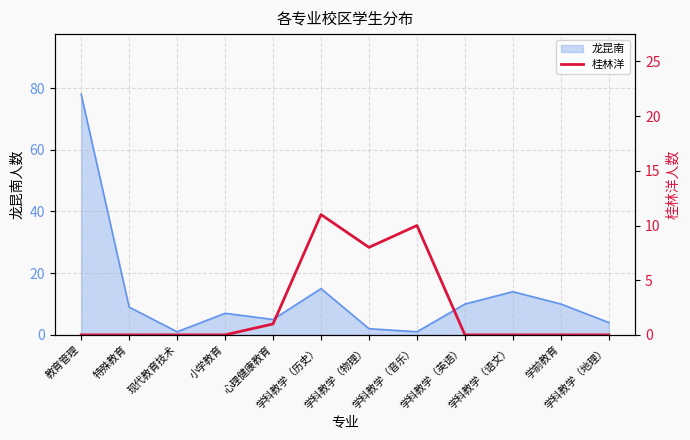

The 龙昆南 series shows 9 at 心理健康教育. True or false?

False